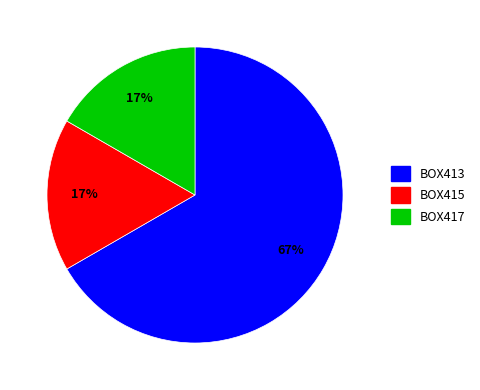

How many slices are in this pie chart?

3